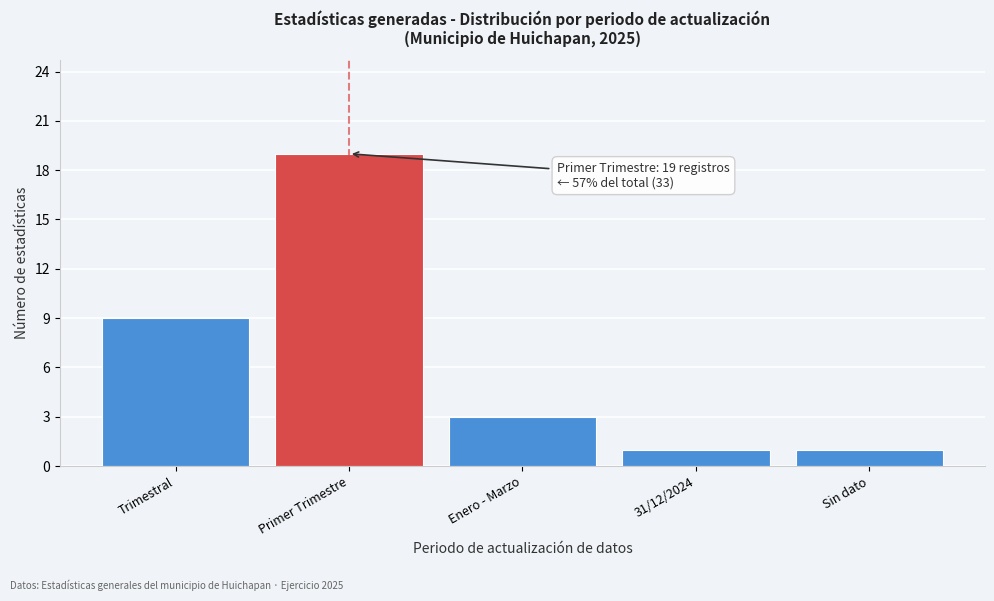

Reading right to left, extract all data points from this chart.

Sin dato=1	31/12/2024=1	Enero - Marzo=3	Primer Trimestre=19	Trimestral=9